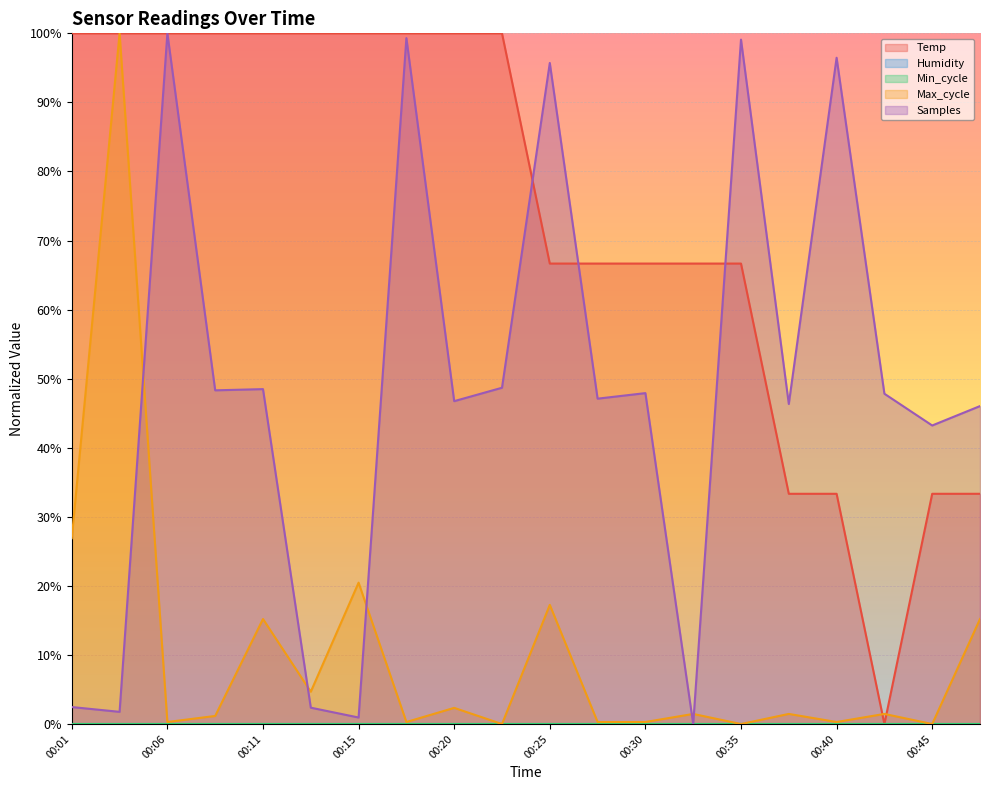

Which has a higher value, 00:18 or 00:32?

00:18